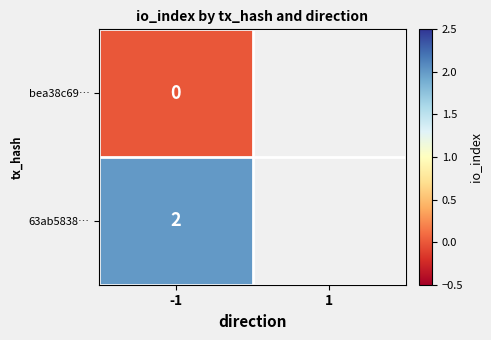

Count the number of data series in this chart.

2